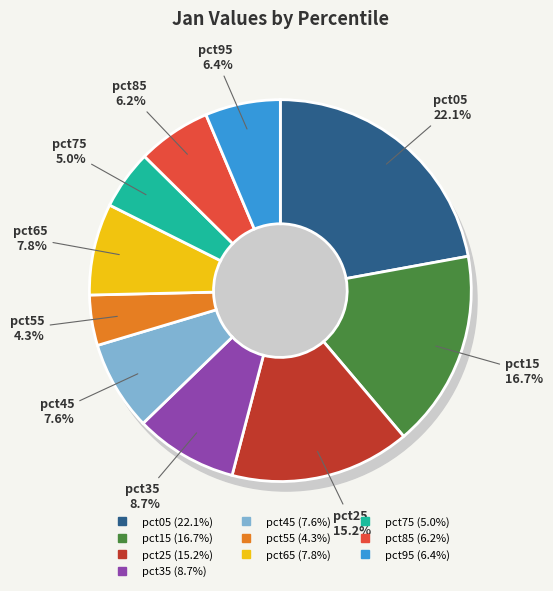

How many slices are in this pie chart?

10